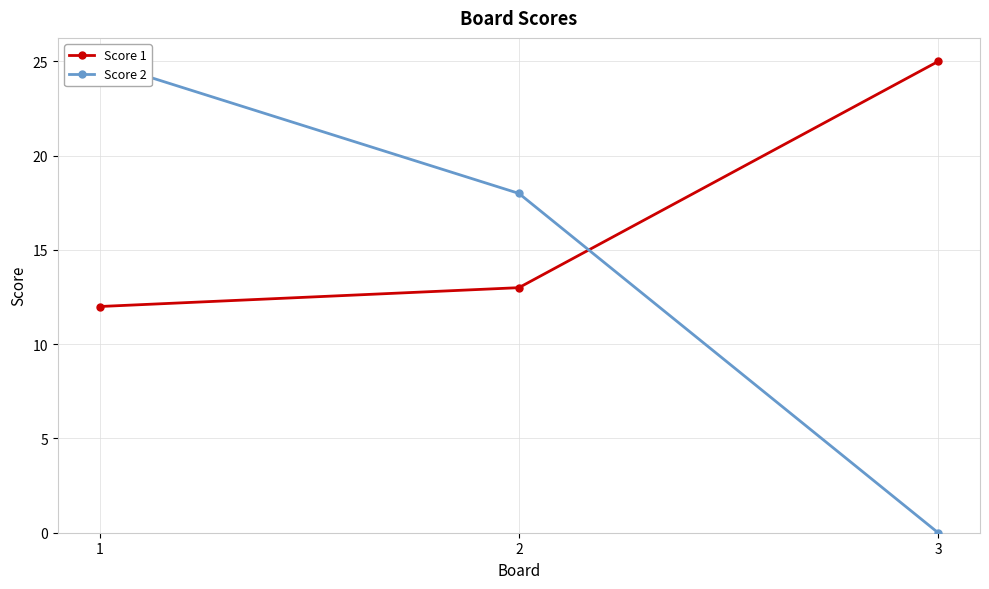

How many distinct data groups are displayed?

2